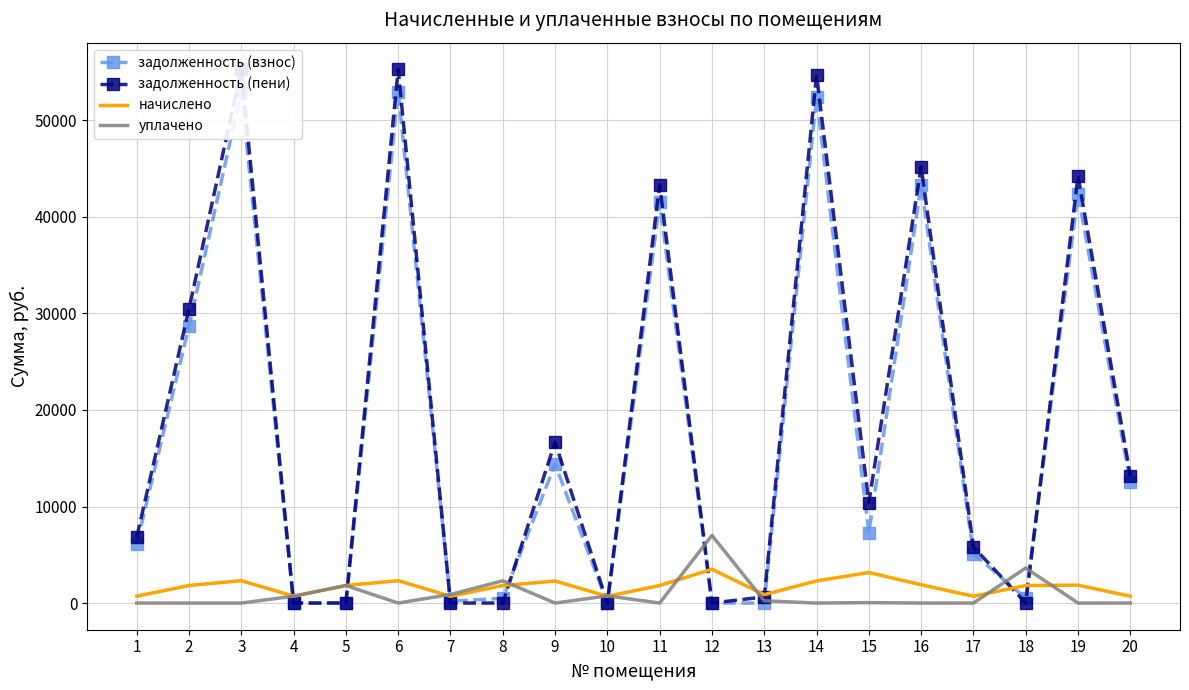

Is the value of начислено at 15 greater than the value of задолженность (пени) at 12?

Yes